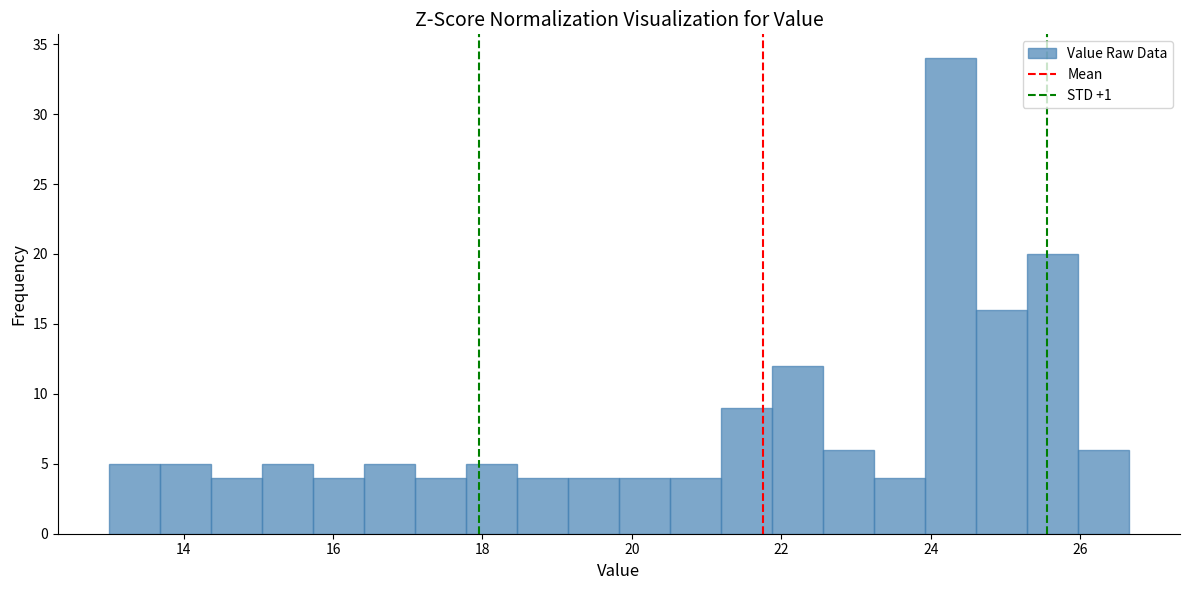

Around what value on the x-axis is the tallest bar? Give the approximate position of its centre, as read against the axis.

24.2